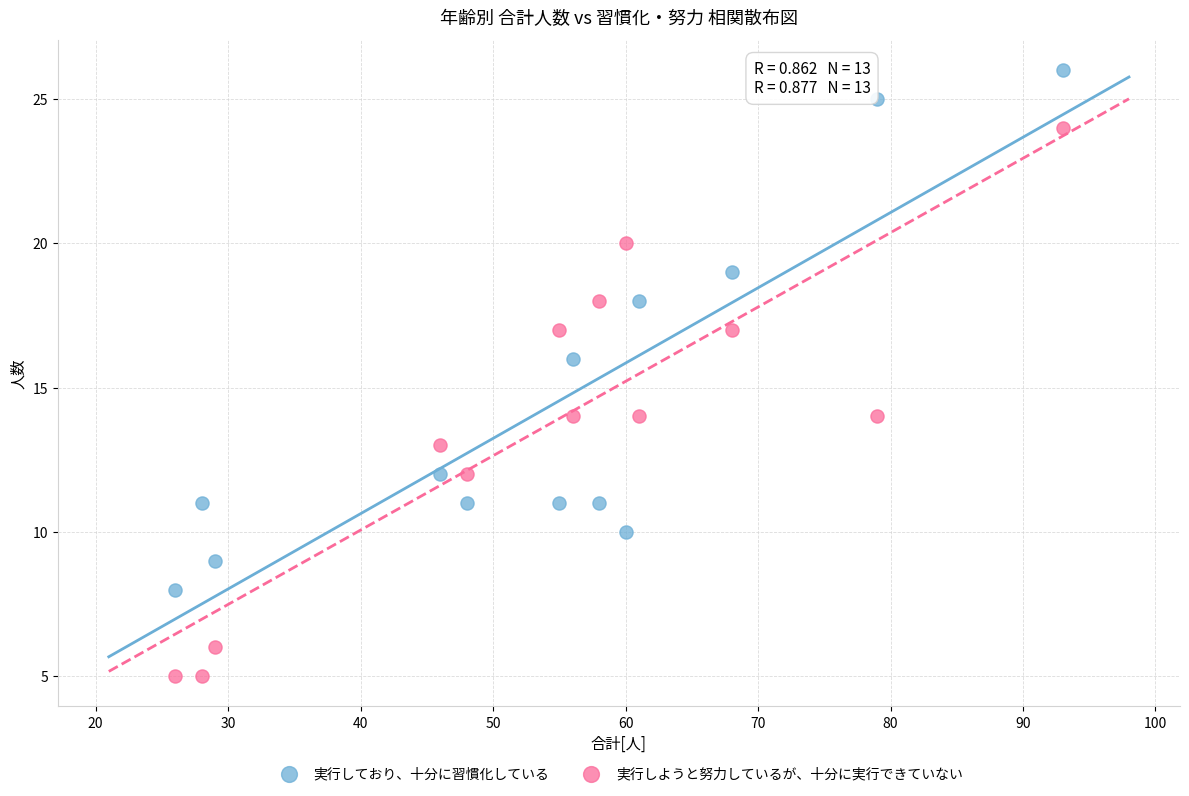

Which series reaches the minimum Y coordinate?

実行しようと努力しているが、十分に実行できていない